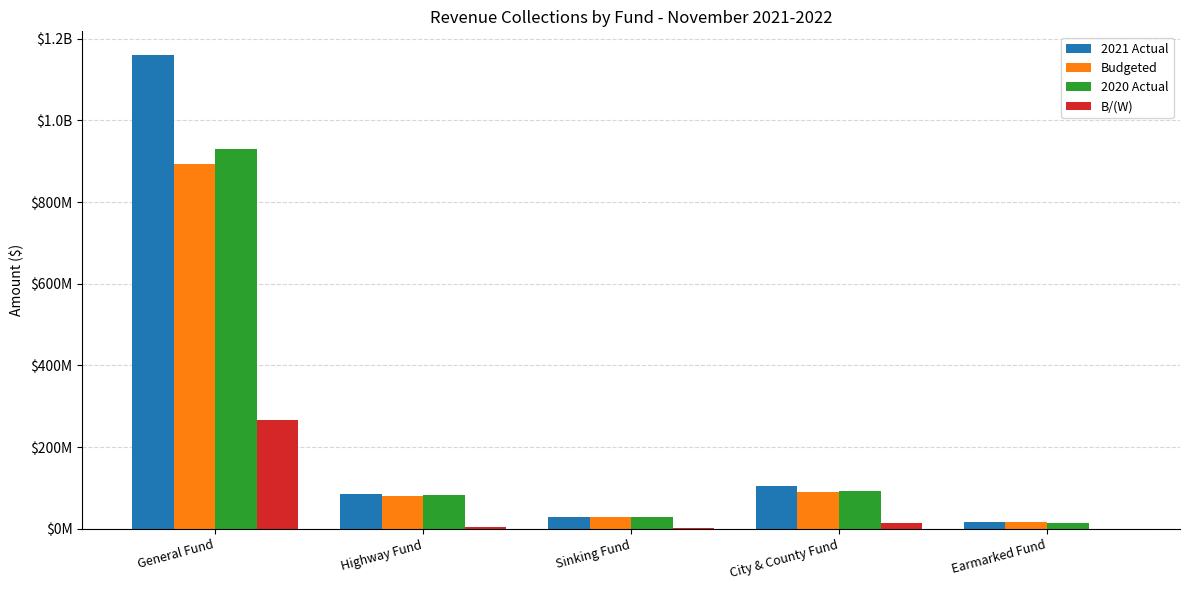

Rank the series by their maximum value, from highest to lowest.

2021 Actual, 2020 Actual, Budgeted, B/(W)